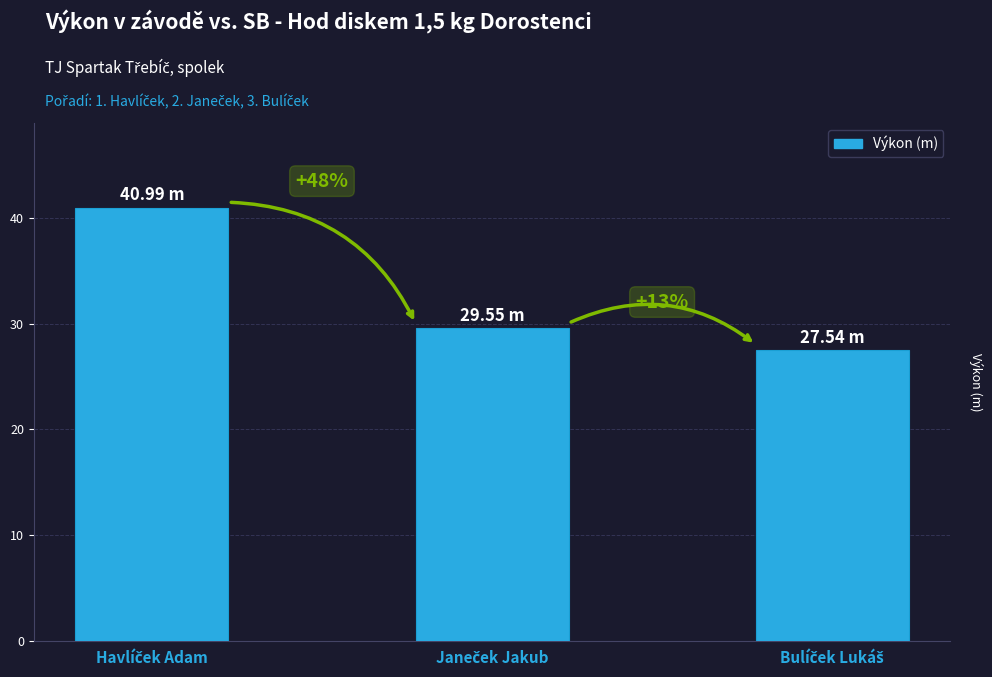

Rank the categories by value from lowest to highest.

Bulíček Lukáš, Janeček Jakub, Havlíček Adam